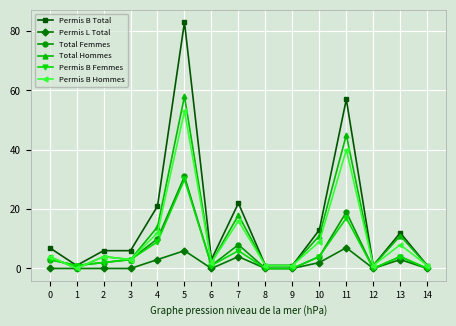

Read the Permis B Hommes value at 10, to the nearest 5.

10